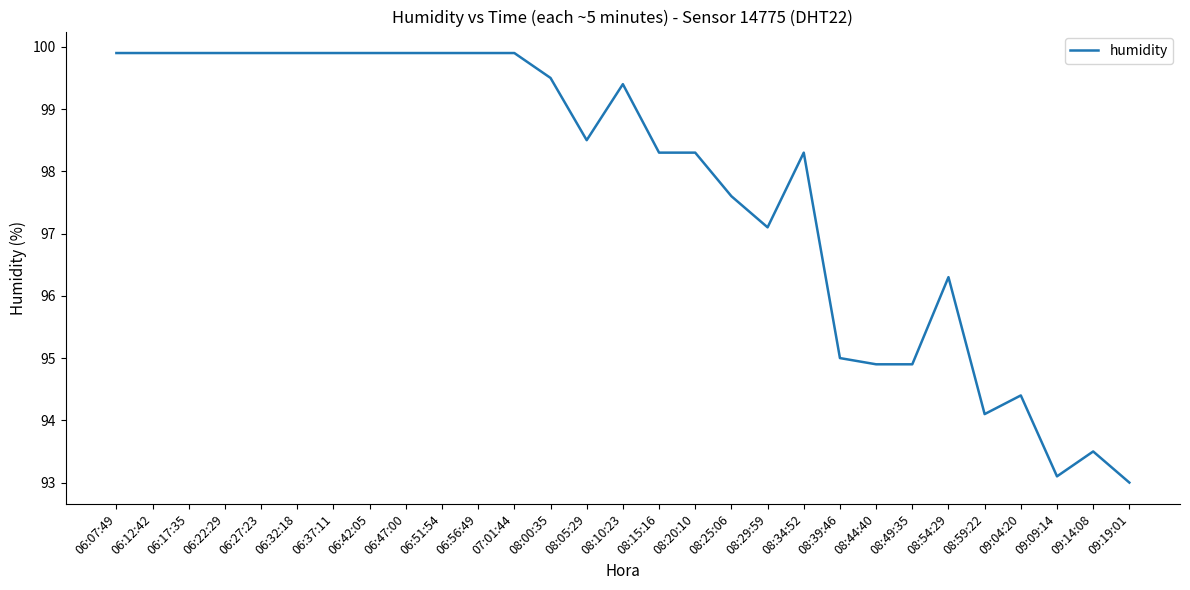

What position from the right is 08:39:46?

9